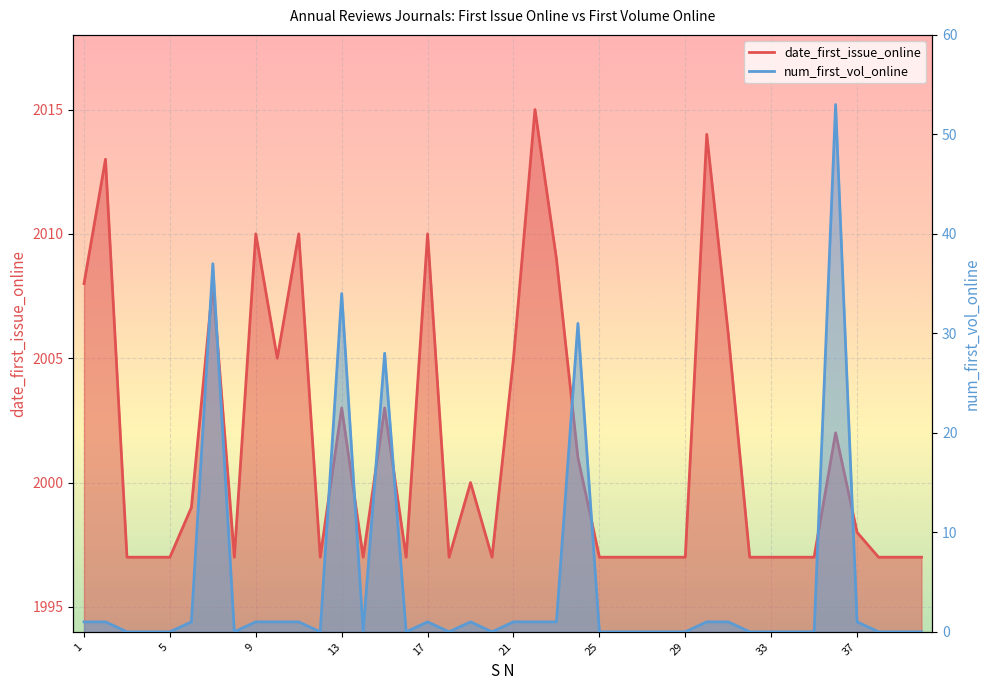

How many categories are shown in the chart?

40